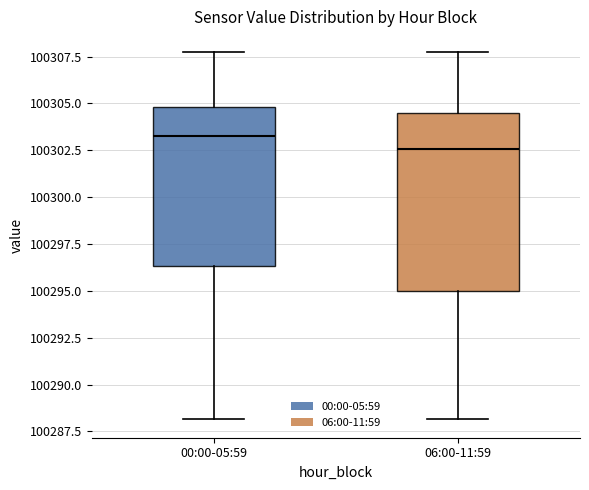

Comparing the boxes themselves (not the whiskers), which one is the tallest?

06:00-11:59